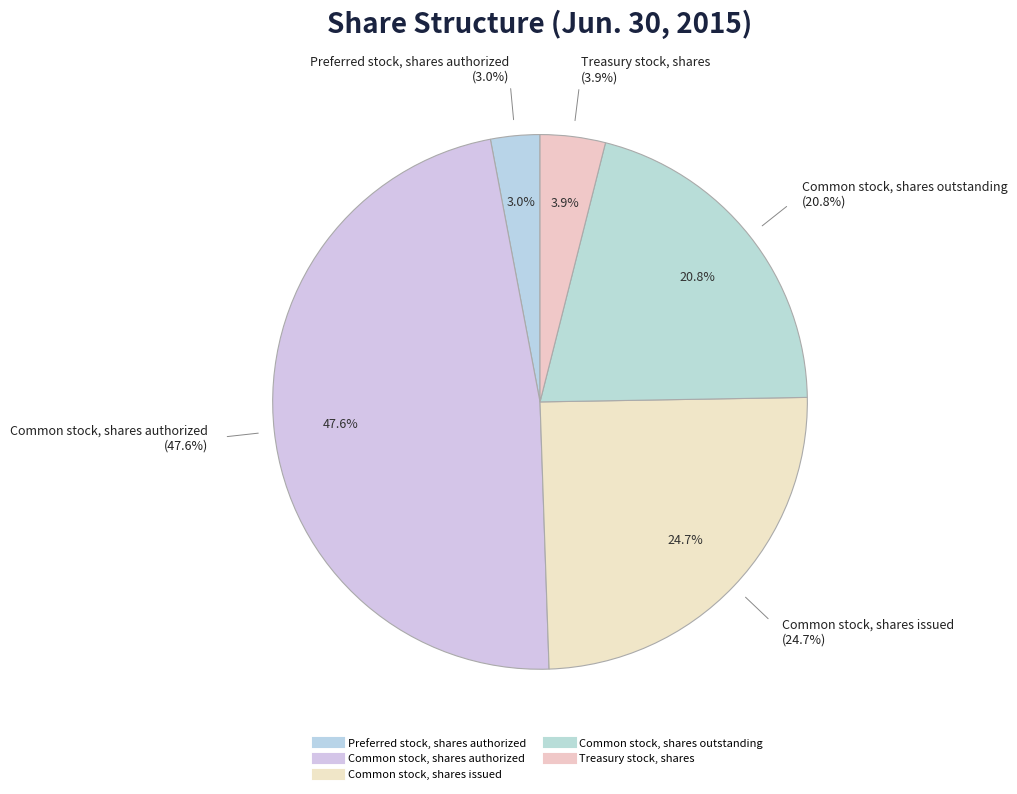

What percentage is NOT represented by Common stock, shares authorized?

52.4%